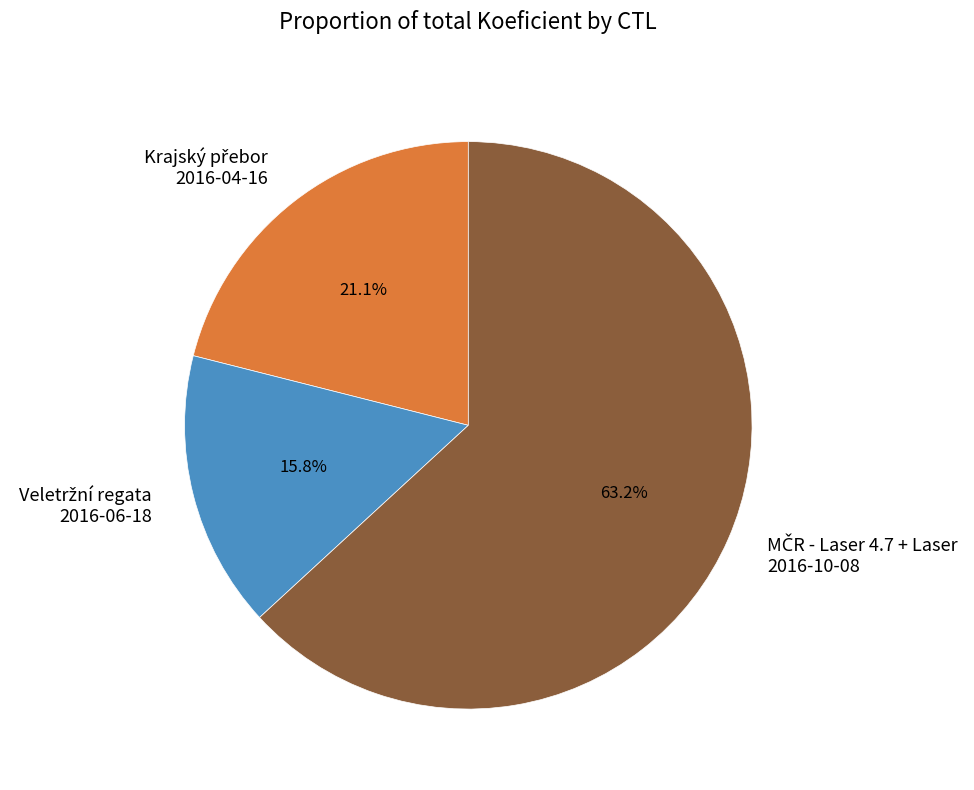

How many segments does this pie chart have?

3